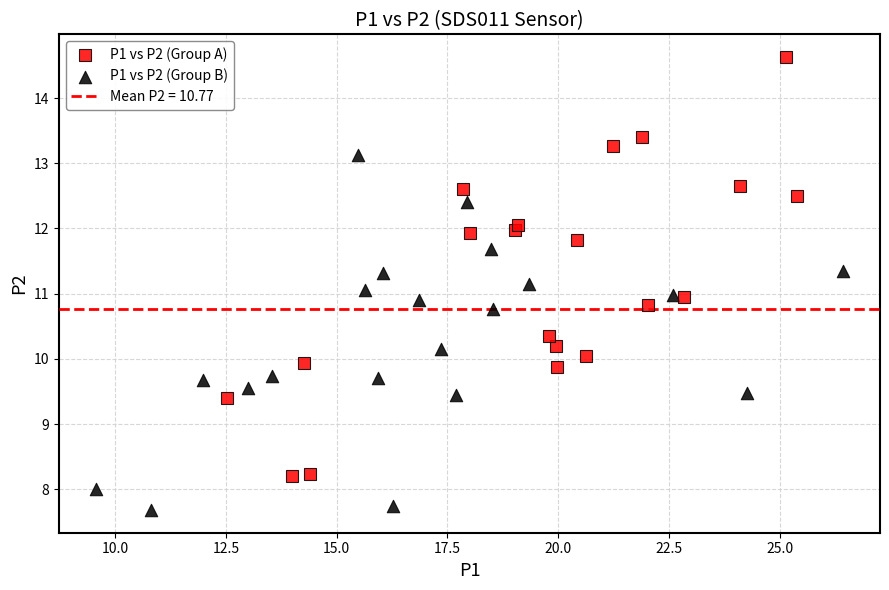

Which series reaches the minimum Y coordinate?

P1 vs P2 (Group B)